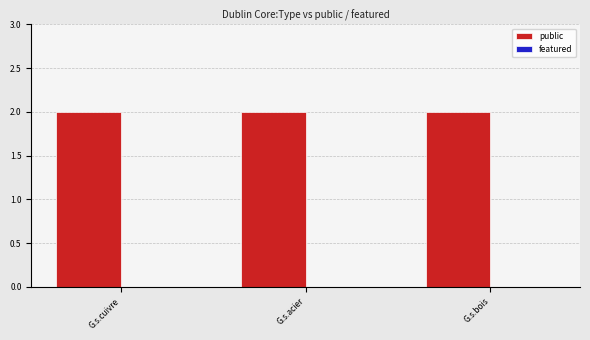

What is the label of the 3rd bar from the left?

G.s.bois